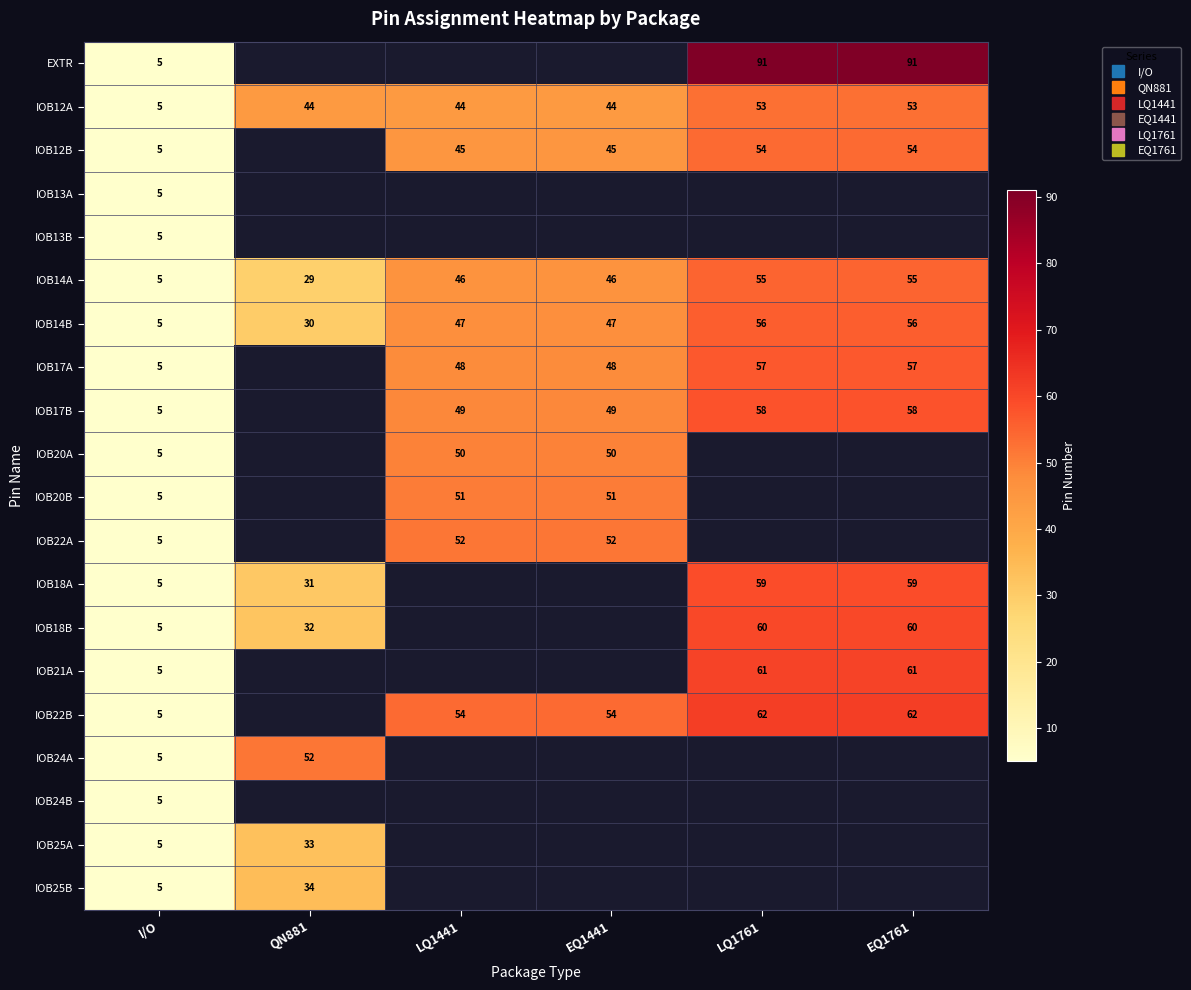

List the series in order of their peak value, lowest first.

IOB13A, IOB13B, IOB24B, IOB25A, IOB25B, IOB20A, IOB20B, IOB22A, IOB24A, IOB12A, IOB12B, IOB14A, IOB14B, IOB17A, IOB17B, IOB18A, IOB18B, IOB21A, IOB22B, EXTR